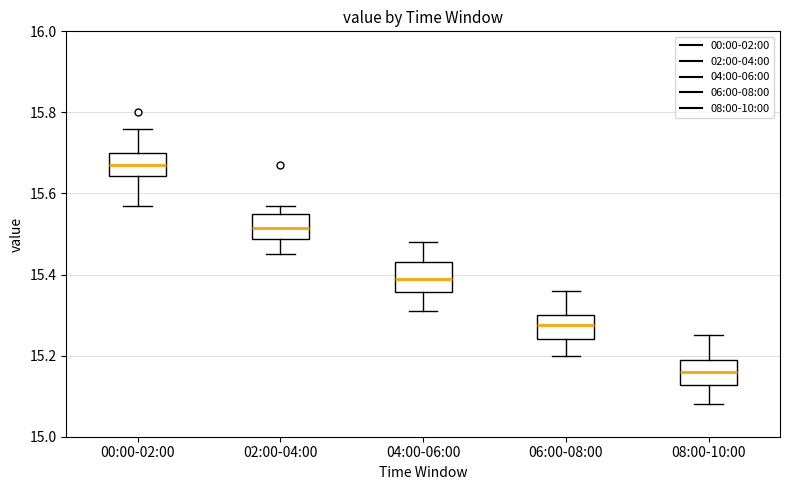

Reading left to right, read every box against the y-axis: the position of its median line, the range the box covers, and the ends of its whiskers. The values are not printed on the chart, so give them approximately, as read against the axis.

00:00-02:00: median 15.68, box 15.64 to 15.70, whiskers 15.58 to 15.76
02:00-04:00: median 15.52, box 15.48 to 15.56, whiskers 15.46 to 15.58
04:00-06:00: median 15.40, box 15.36 to 15.44, whiskers 15.32 to 15.48
06:00-08:00: median 15.28, box 15.24 to 15.30, whiskers 15.20 to 15.36
08:00-10:00: median 15.16, box 15.12 to 15.20, whiskers 15.08 to 15.26